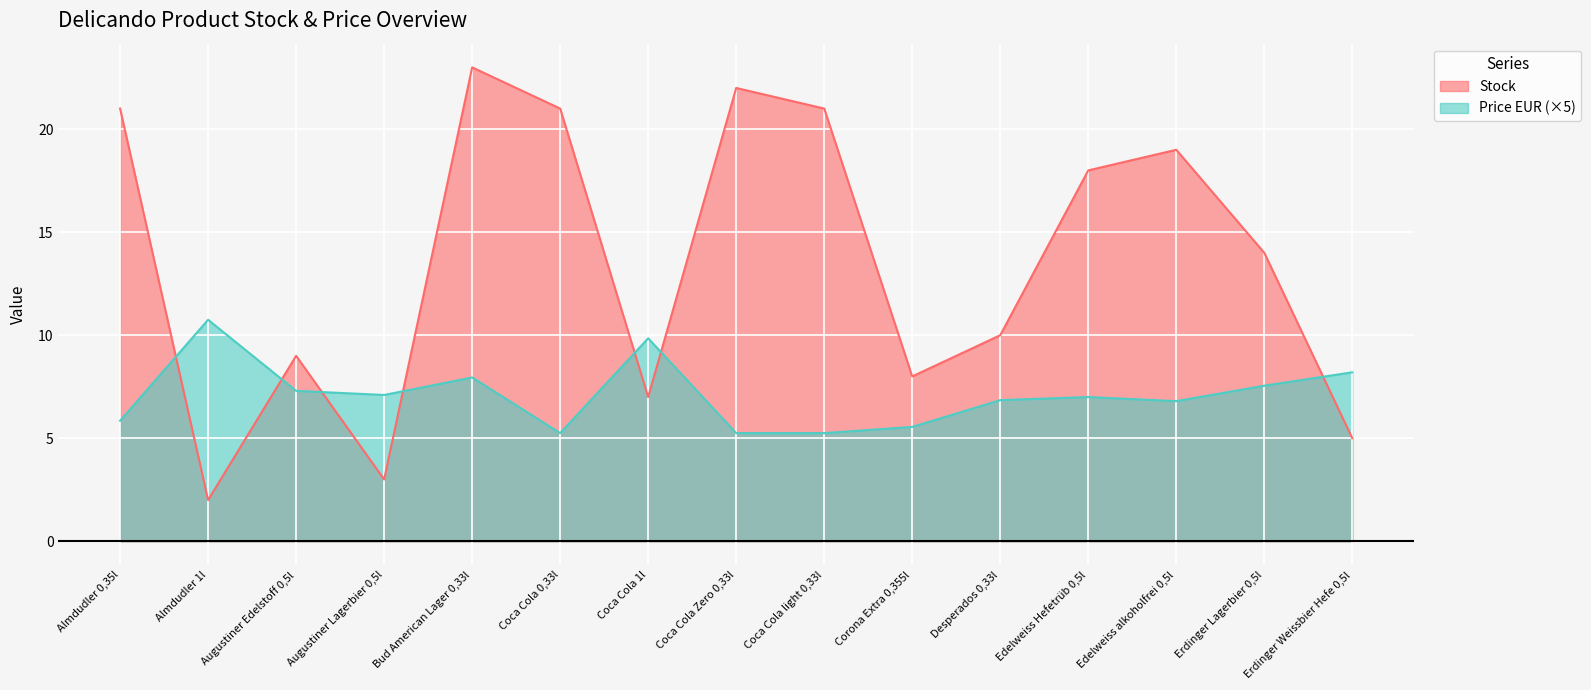

Reading left to right, list all the values displayed in this chart.

Stock: 21.0	2.0	9.0	3.0	23.0	21.0	7.0	22.0	21.0	8.0	10.0	18.0	19.0	14.0	5.0
Price_EUR: 5.8	10.8	7.3	7.1	8.0	5.2	9.8	5.2	5.2	5.6	6.9	7.0	6.8	7.5	8.2